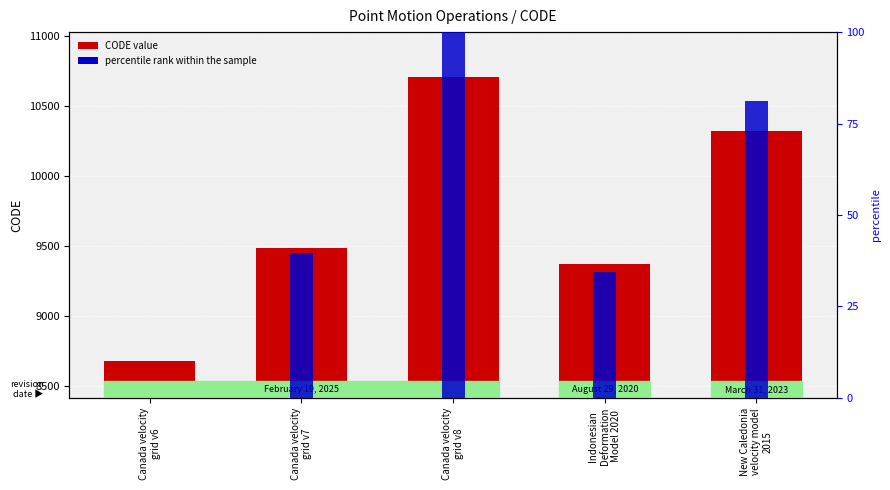

Is the value of CODE value at Canada velocity
grid v8 greater than the value of percentile rank within the sample at Indonesian
Deformation
Model 2020?

Yes